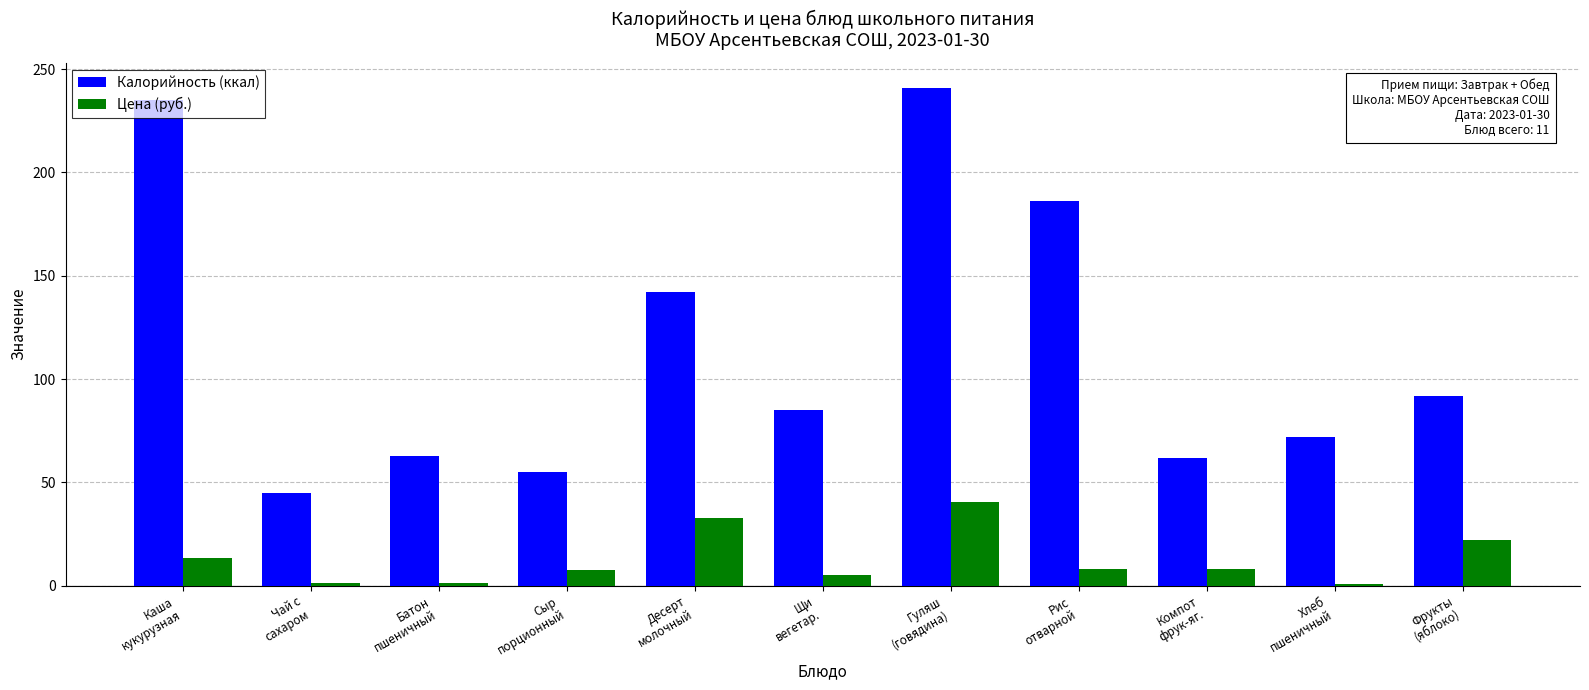

Where is Цена (руб.) nearest to the value 20?

Фрукты
(яблоко)